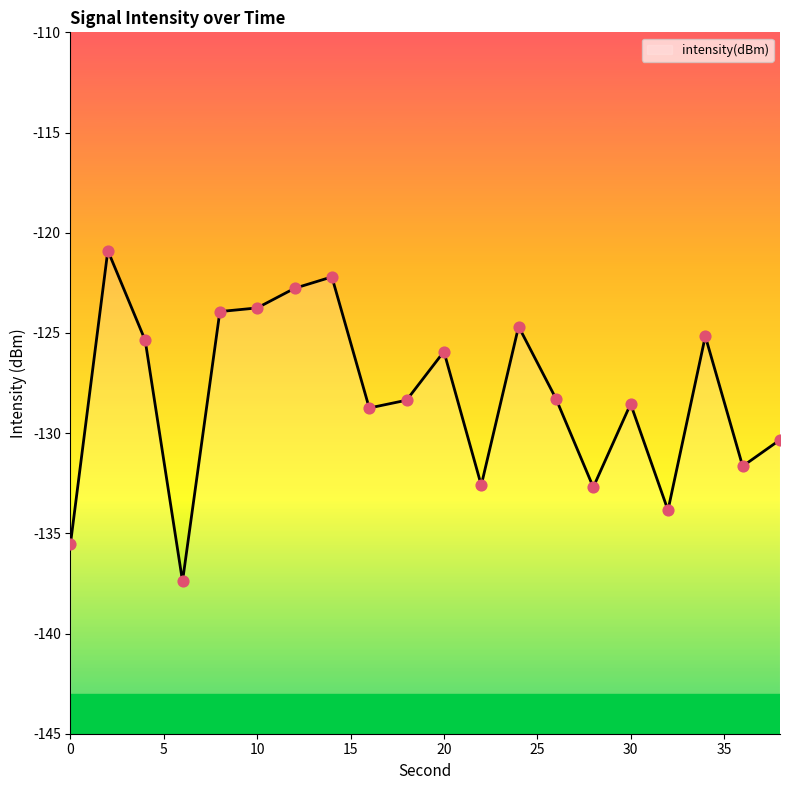

Which has a higher value, 2 or 14?

2